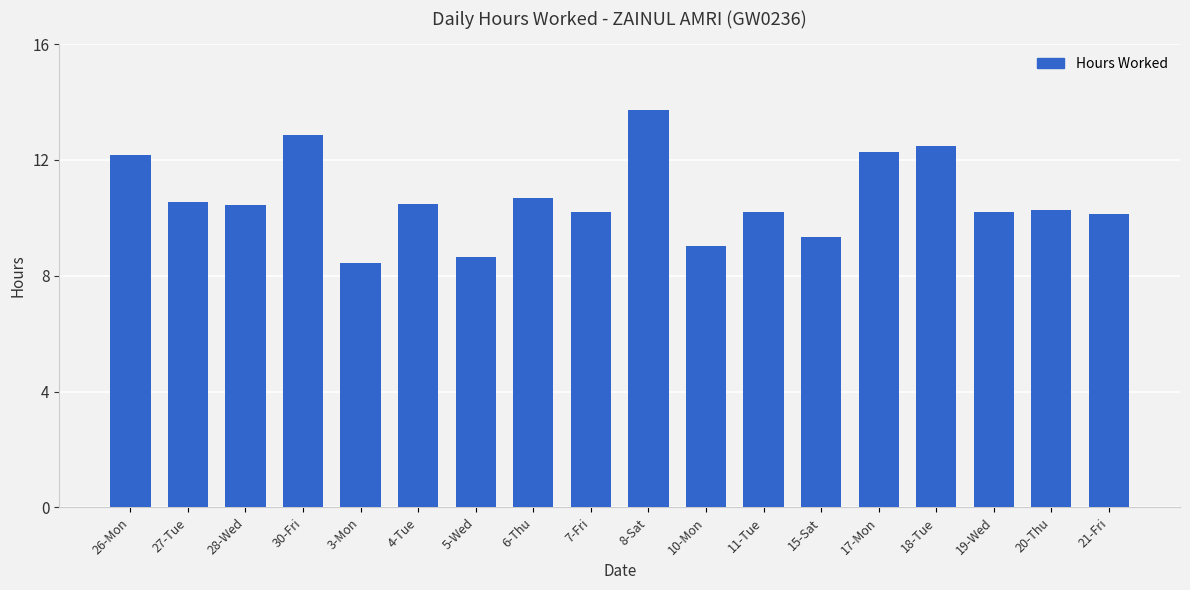

Which label corresponds to the largest value in the chart?

8-Sat